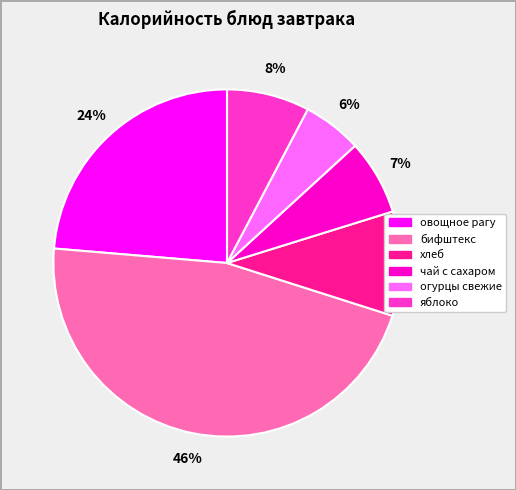

What is the largest slice in the pie chart?

бифштекс